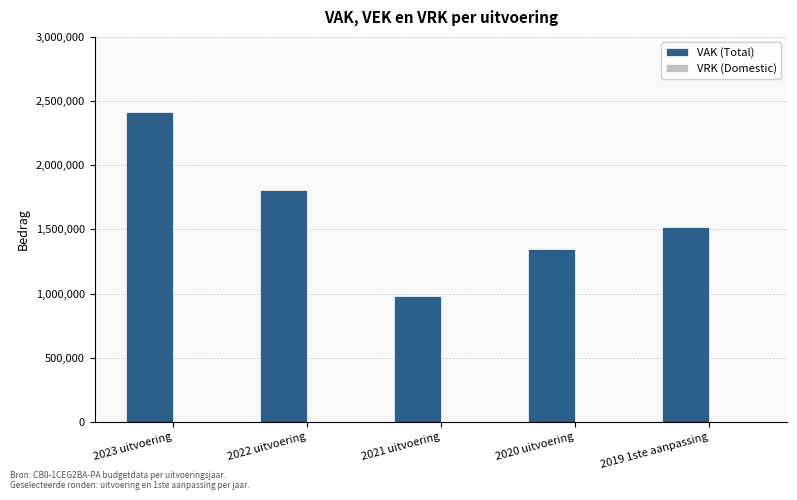

How many bars are there in total?

5